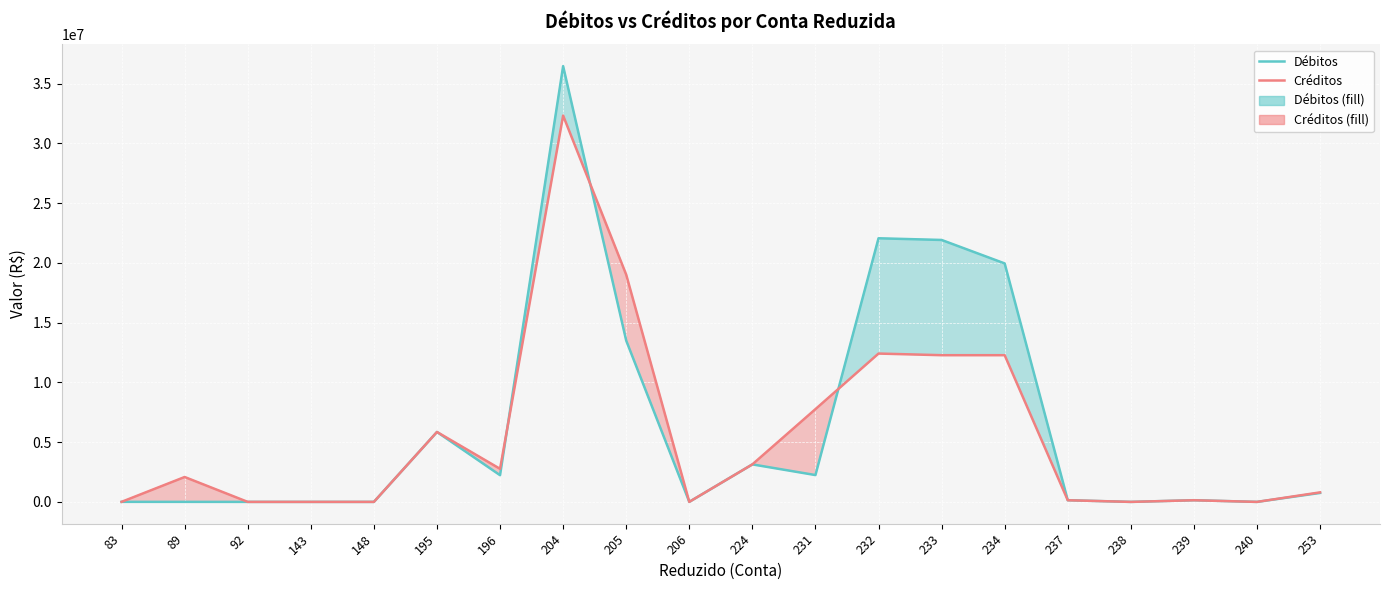

Which label corresponds to the smallest value in the chart?

92